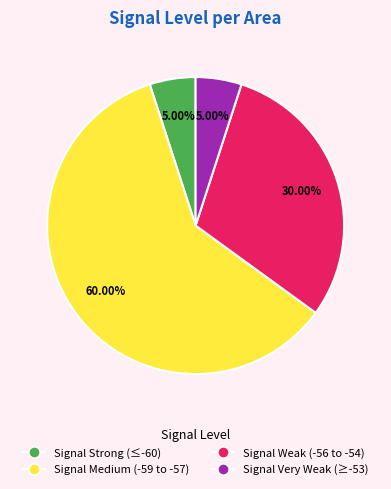

How many segments does this pie chart have?

4